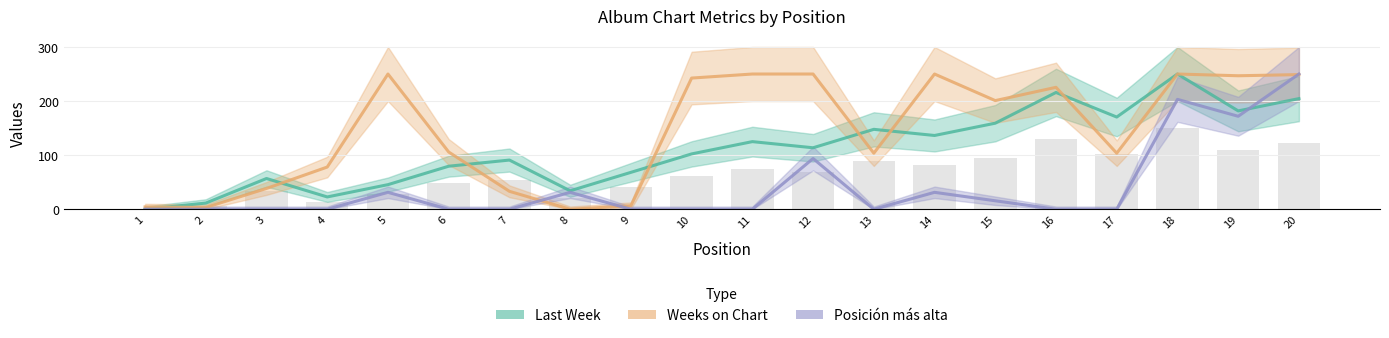

Are the bars grouped side by side (vs. stacked)?

Yes